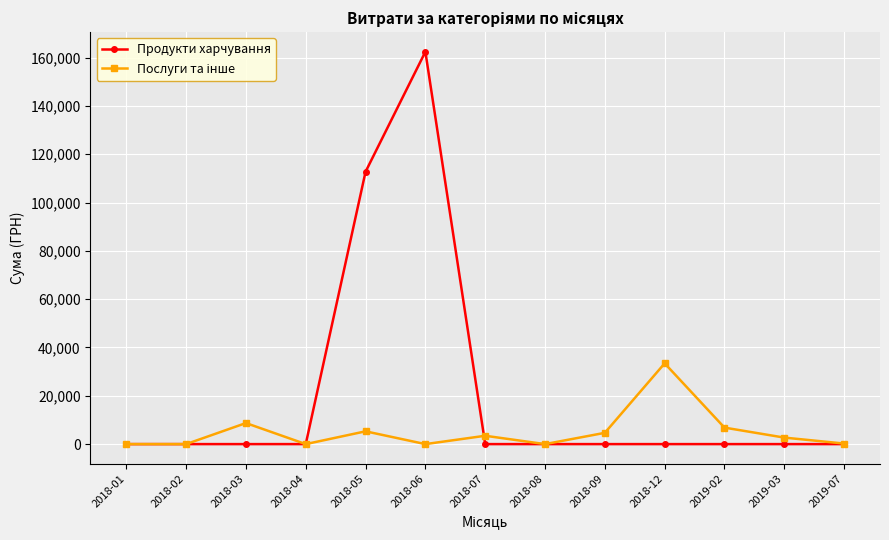

What is the difference between the highest and lowest values at 2018-09?

4665.0